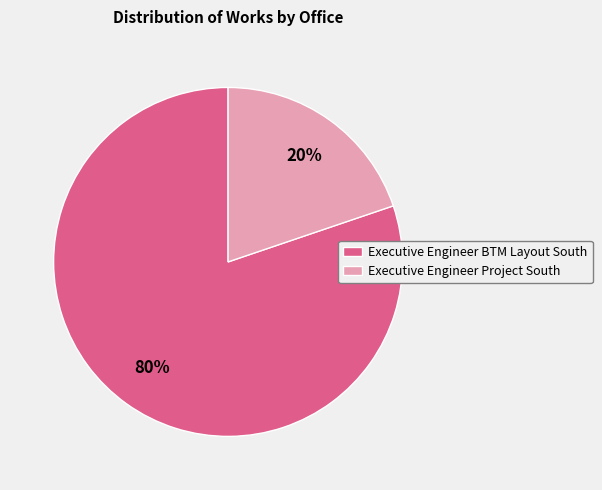

Does any single category account for the majority?

Yes